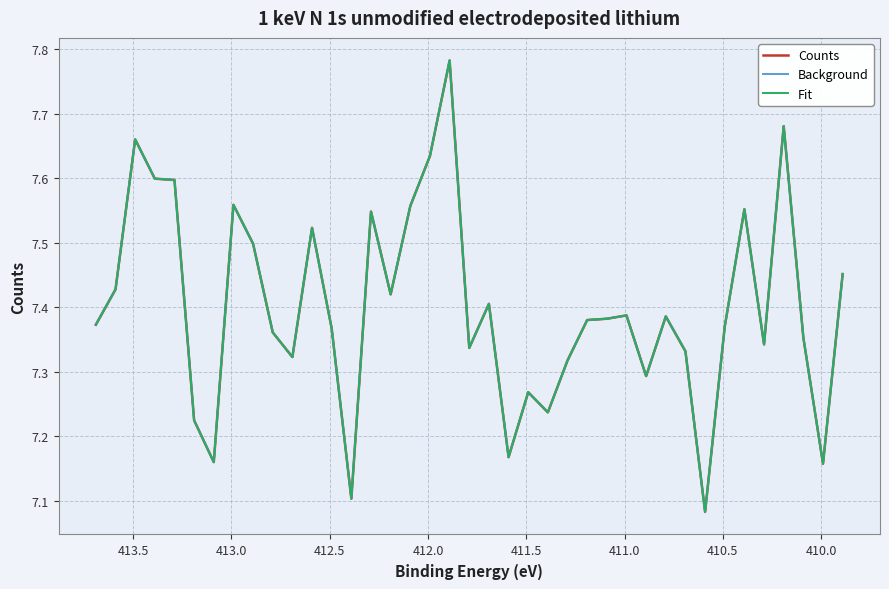

Rank the series by their maximum value, from lowest to highest.

Counts, Background, Fit